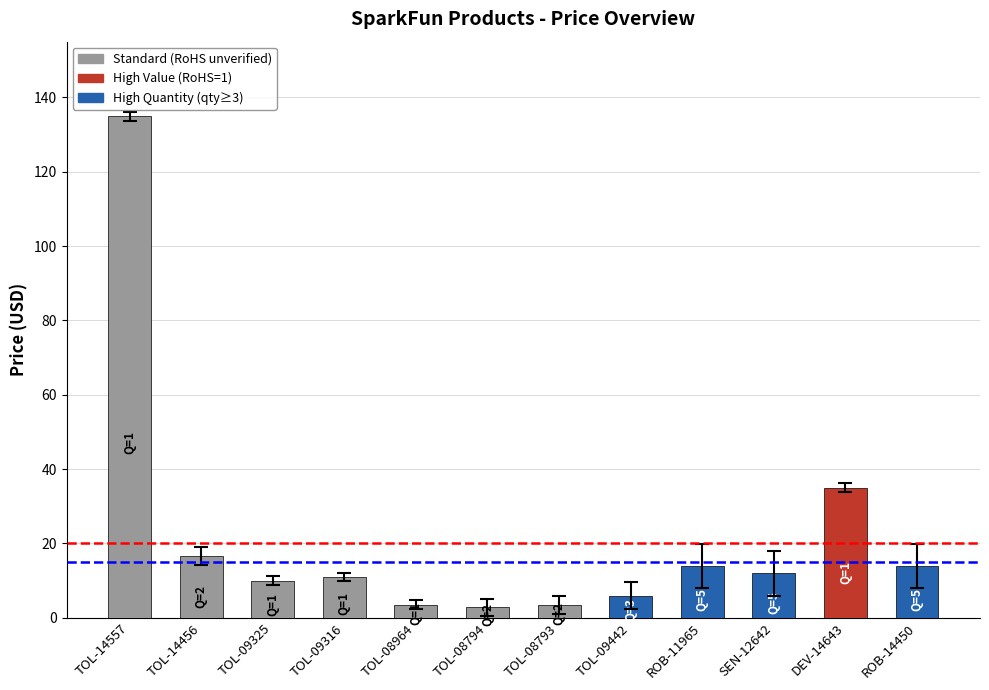

What is the minimum value shown in the chart?

2.8